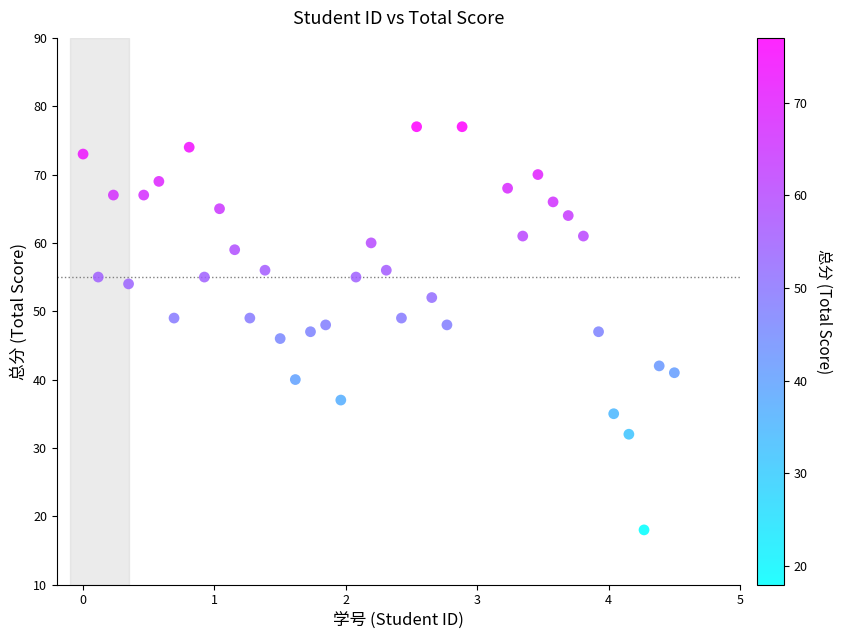

What is the range of Y values (max minus min)?

59